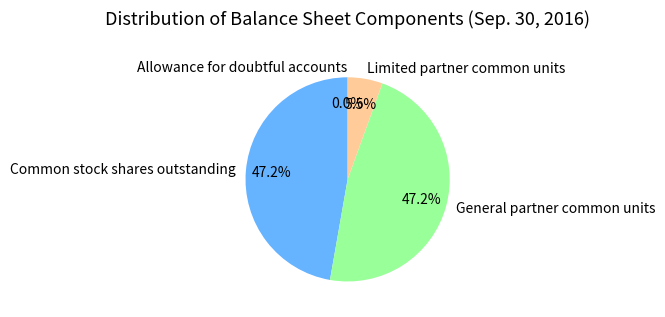

What is the total percentage of General partner common units and Limited partner common units?

52.8%